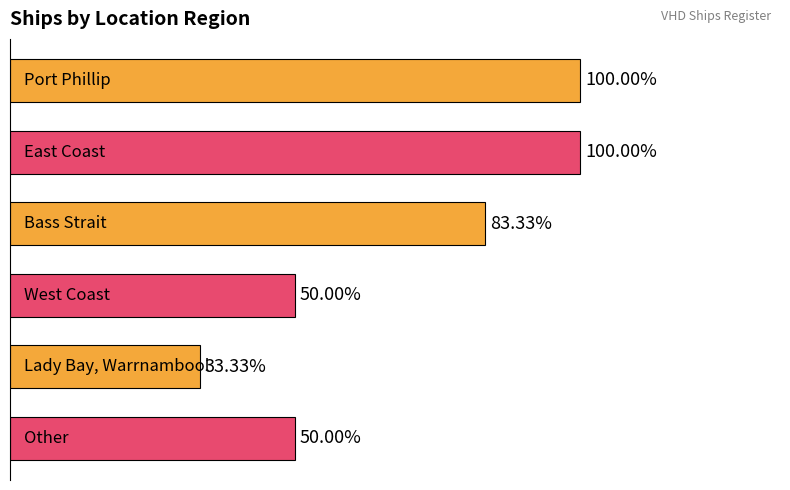

Are the bars grouped side by side (vs. stacked)?

No